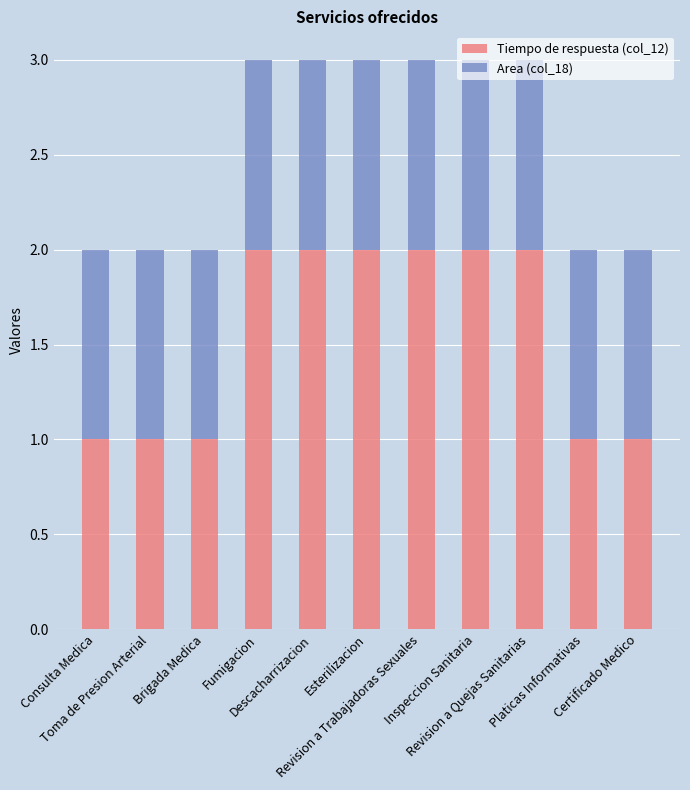

How many data points does each series have?

11